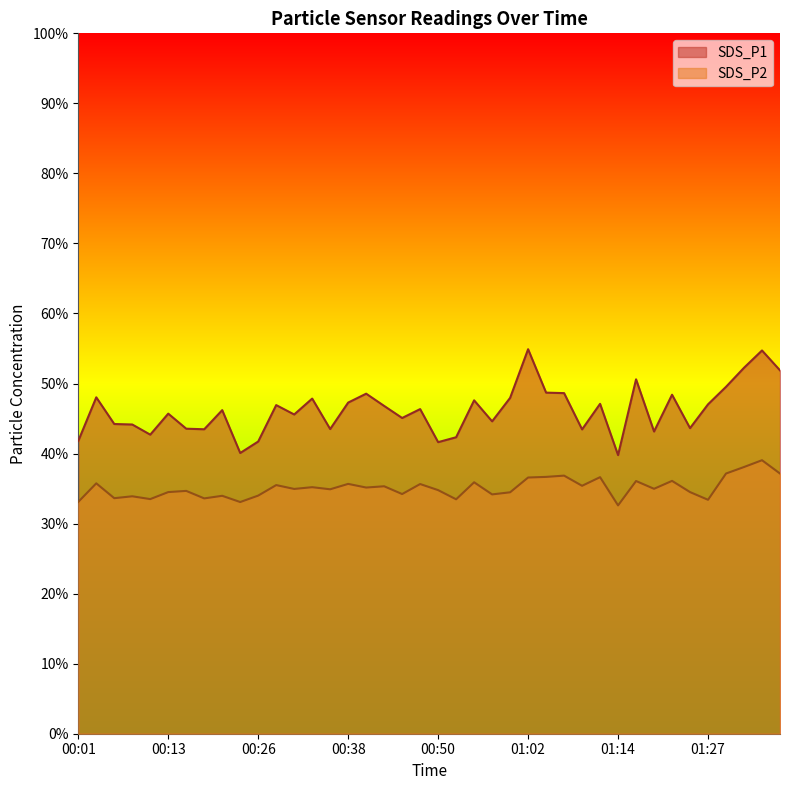

The value of SDS_P2 at 01:35 is 22.3. True or false?

False